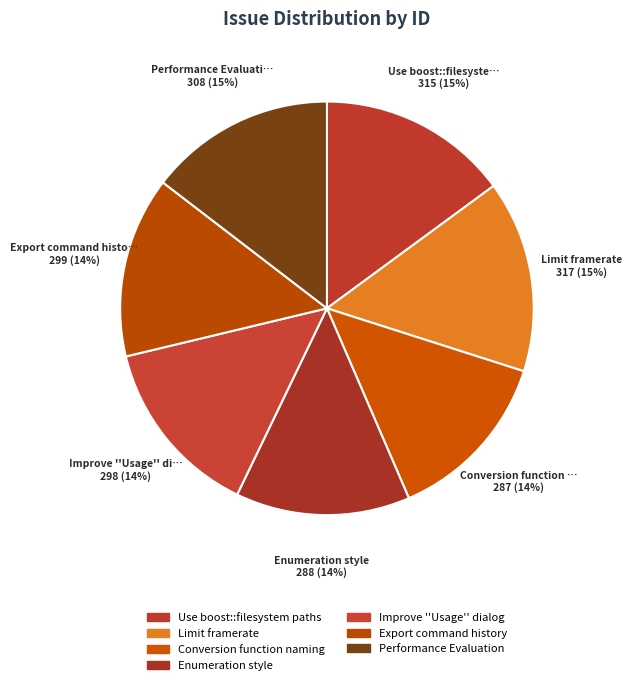

Is it true that Enumeration style is 24% of the pie?

False